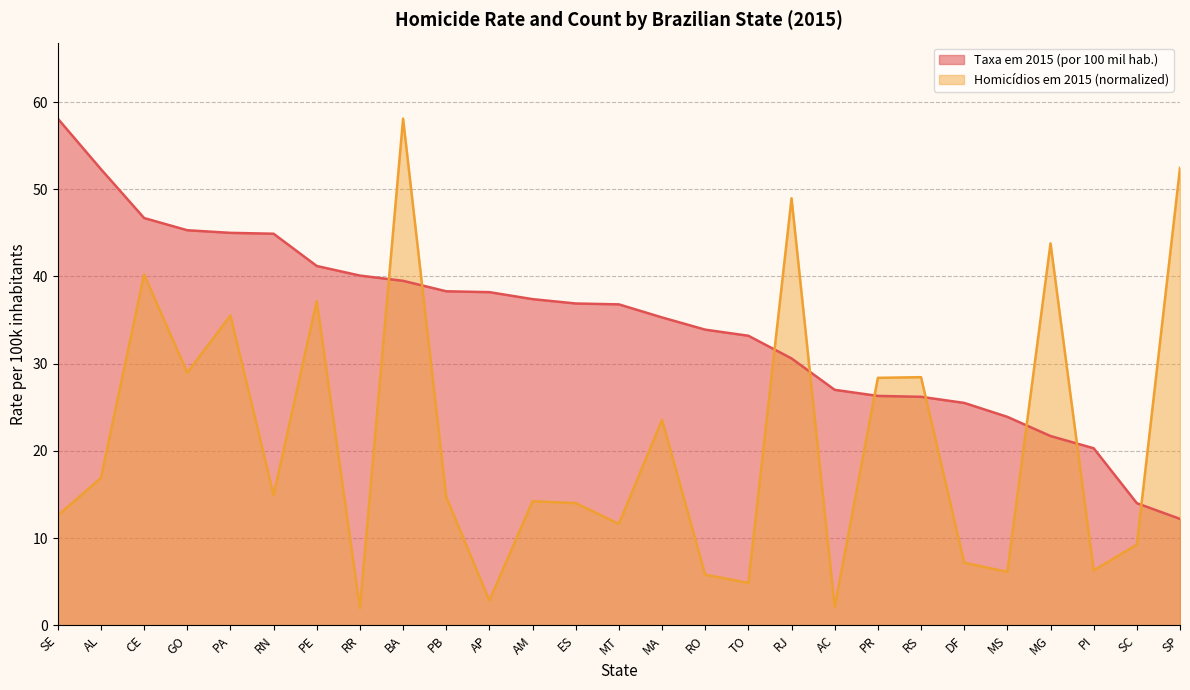

The Homicídios em 2015 (normalized) series shows 11.6 at MT. True or false?

True